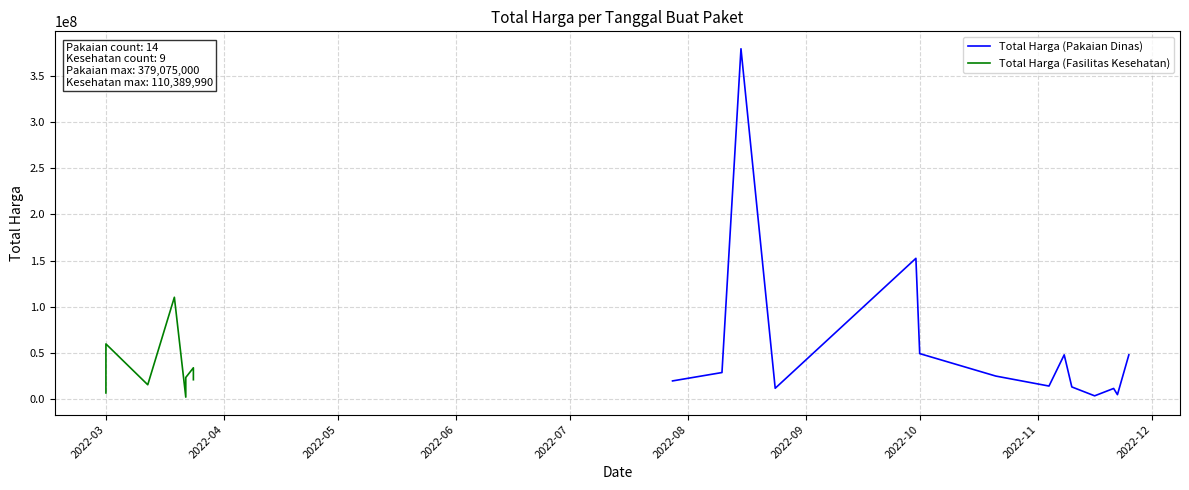

Is it true that the value at 2022-11-08 is 10453558?

False